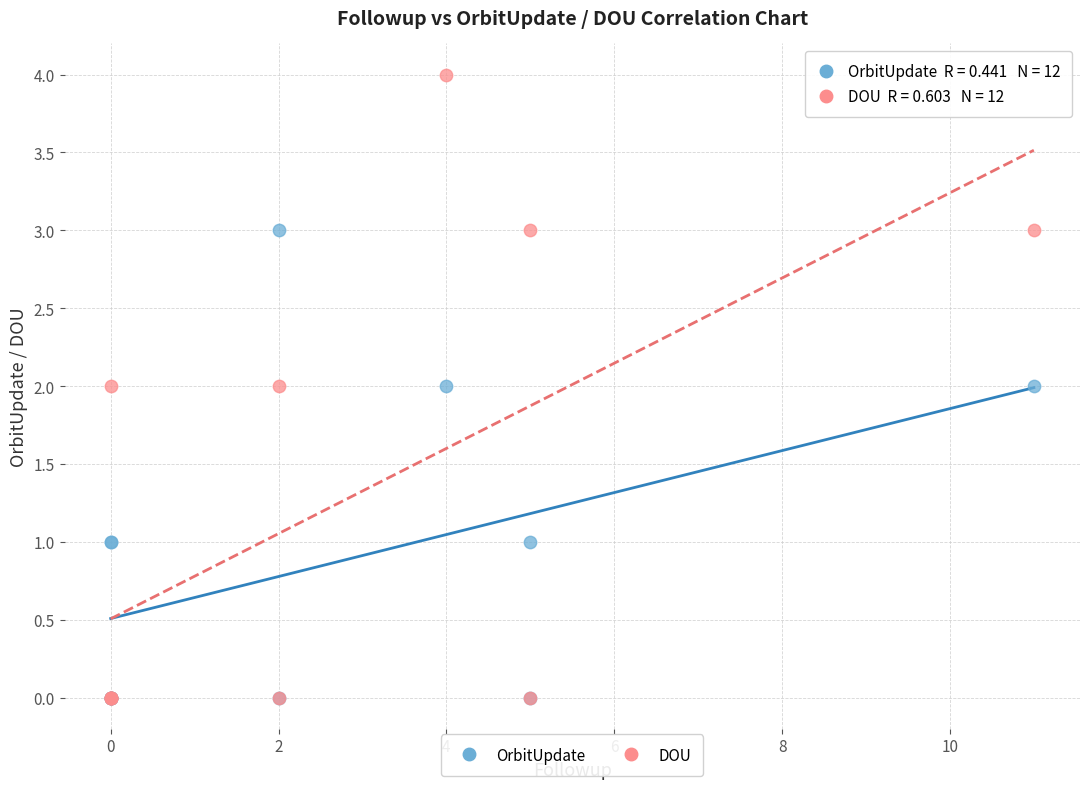

Which series reaches the maximum Y coordinate?

DOU